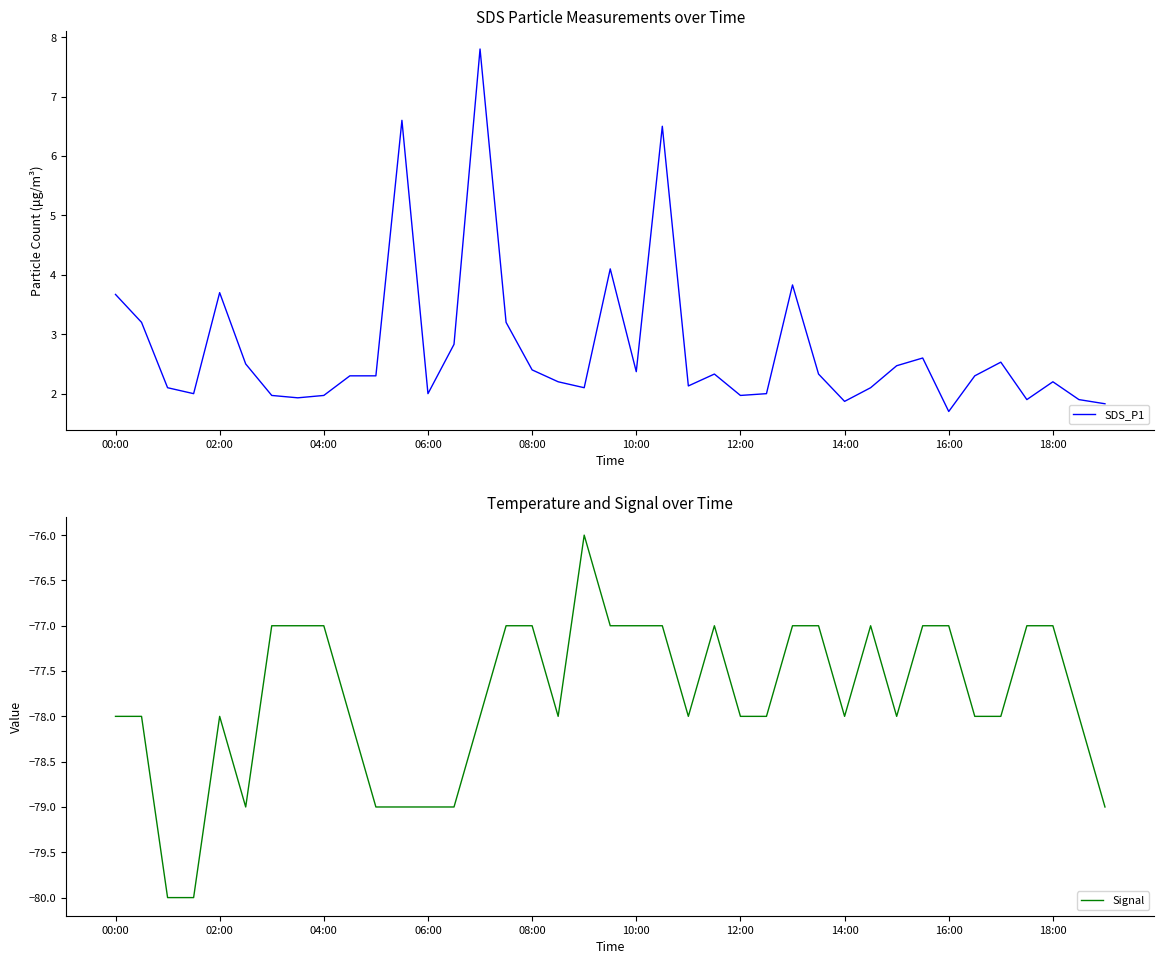

What is the difference between the maximum and minimum values in the Signal series?

4